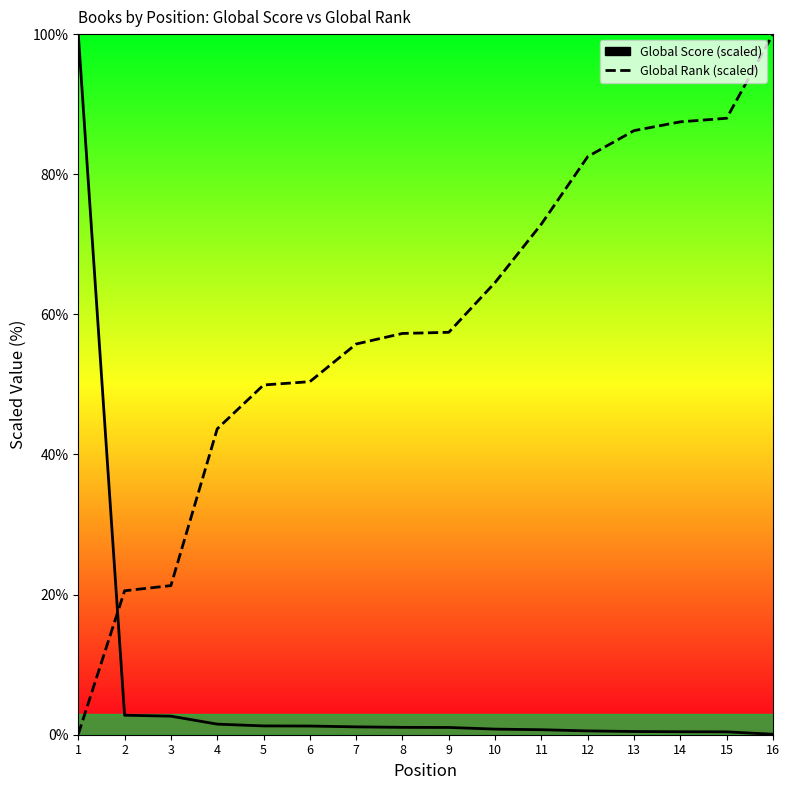

What is the spread (max minus min) of values at 7?

54.6